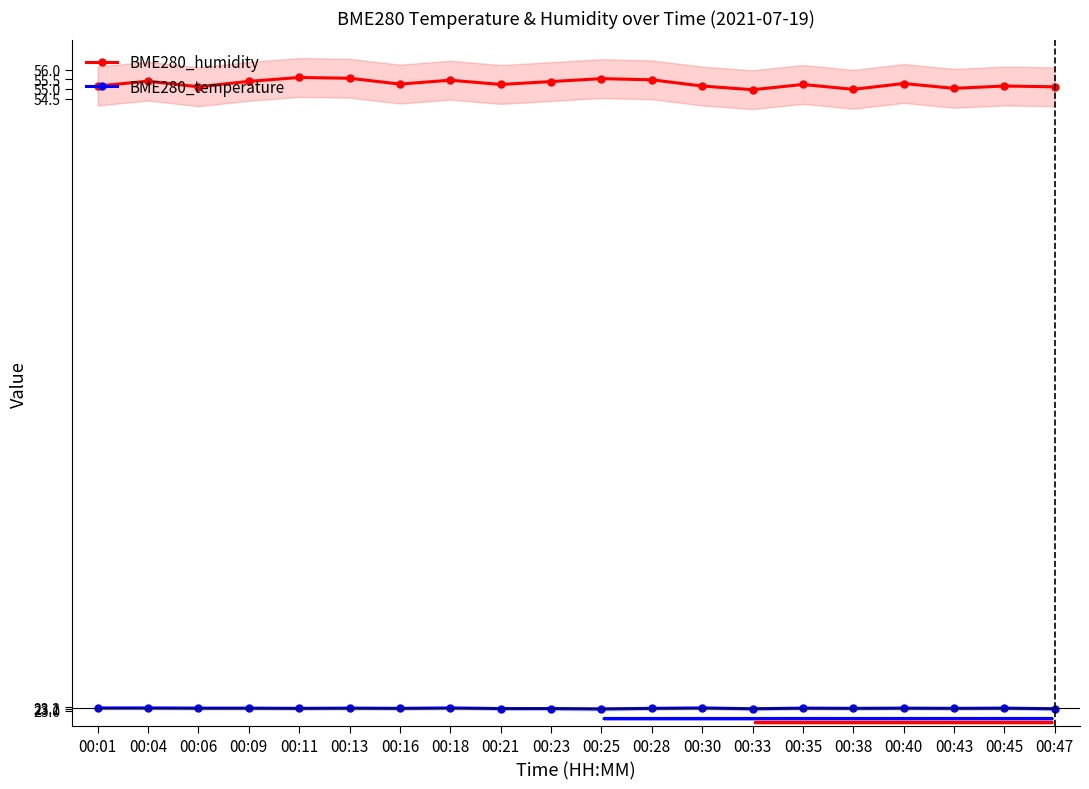

At which label does BME280_temperature reach its minimum?

00:25